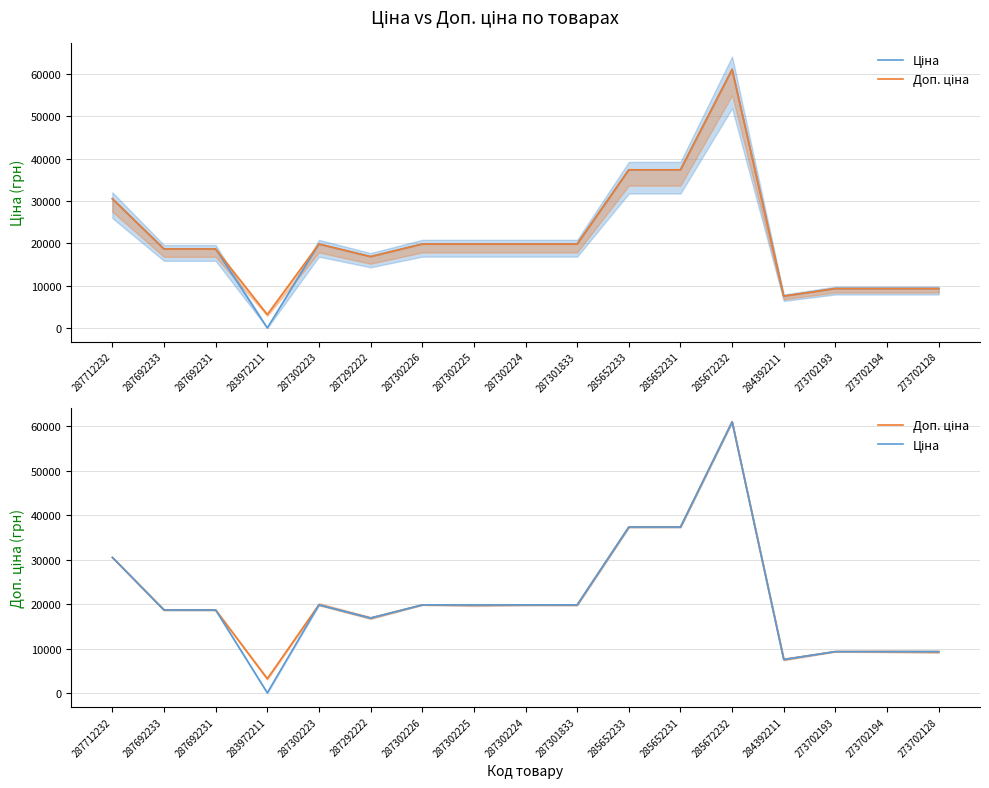

True or false: Доп. ціна and Ціна intersect in this chart.

False